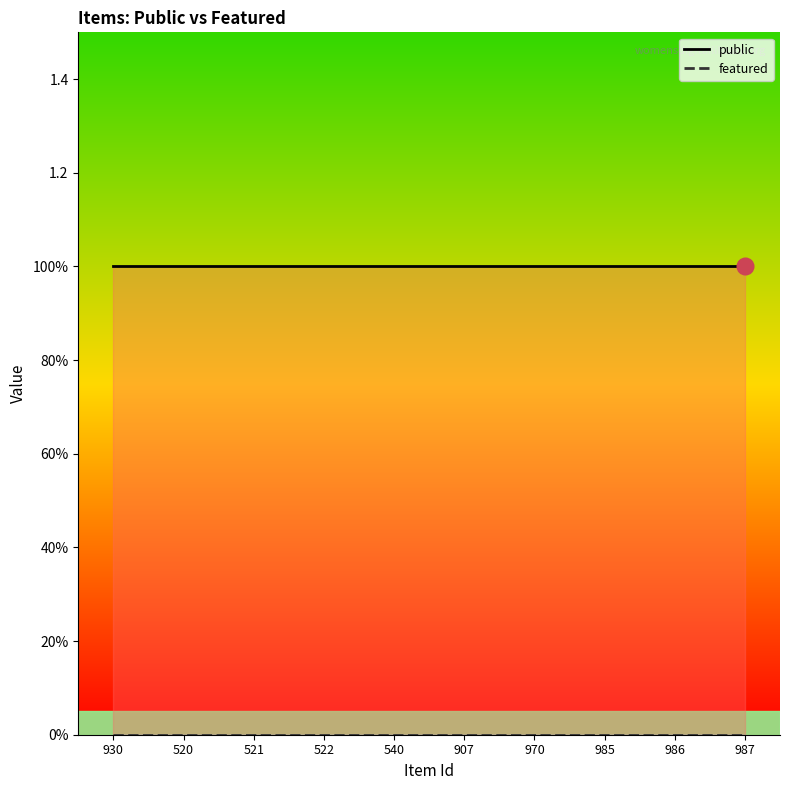

How many series are shown in this chart?

2